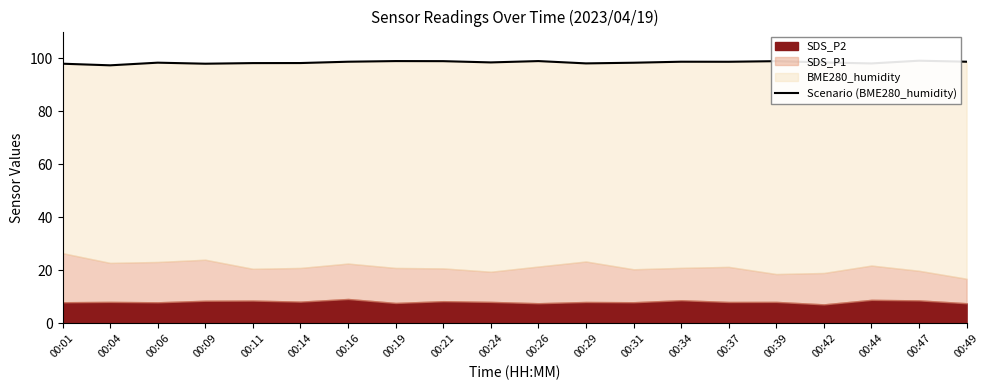

What is the approximate value at 00:04?

97.3